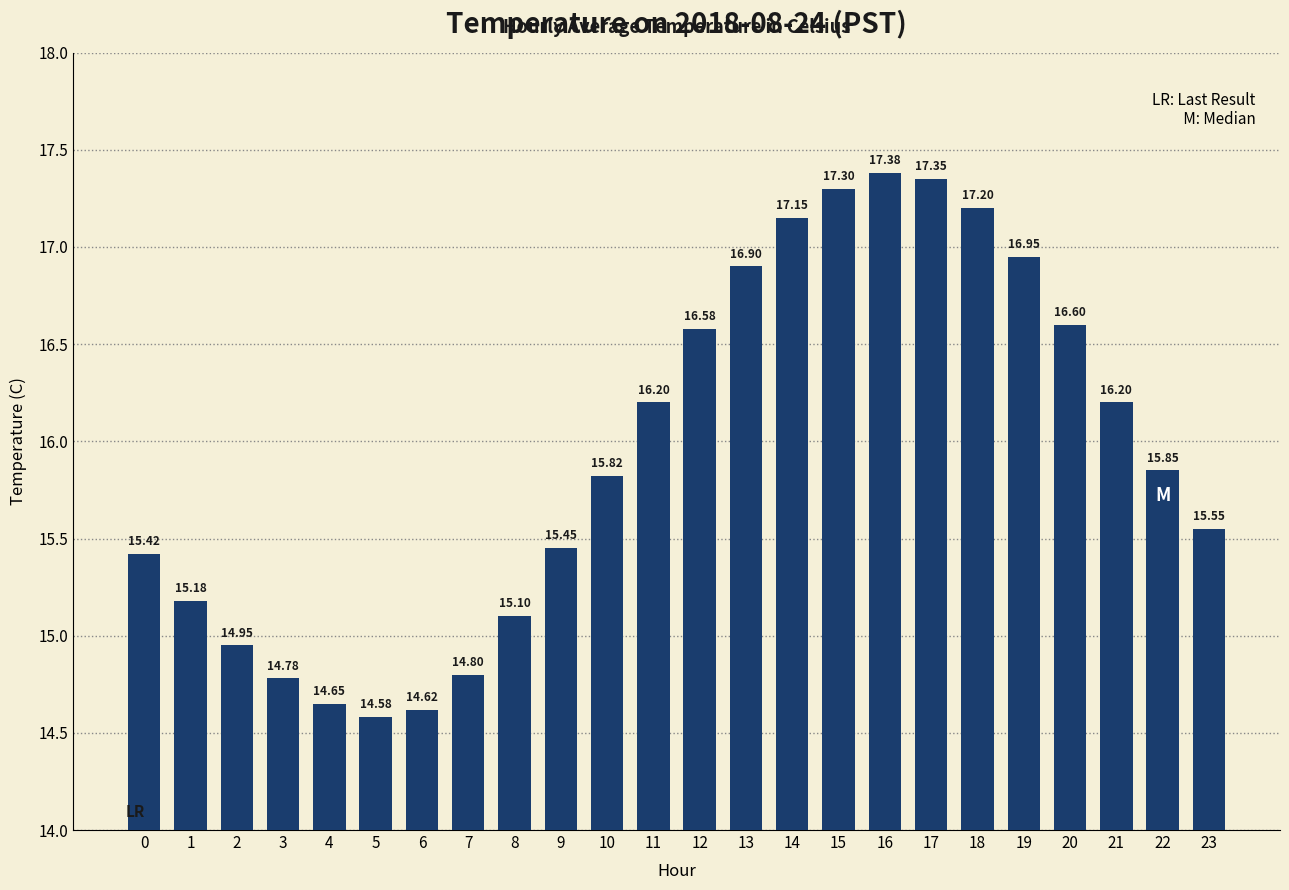

What is the difference between the second highest and second lowest values?

2.7